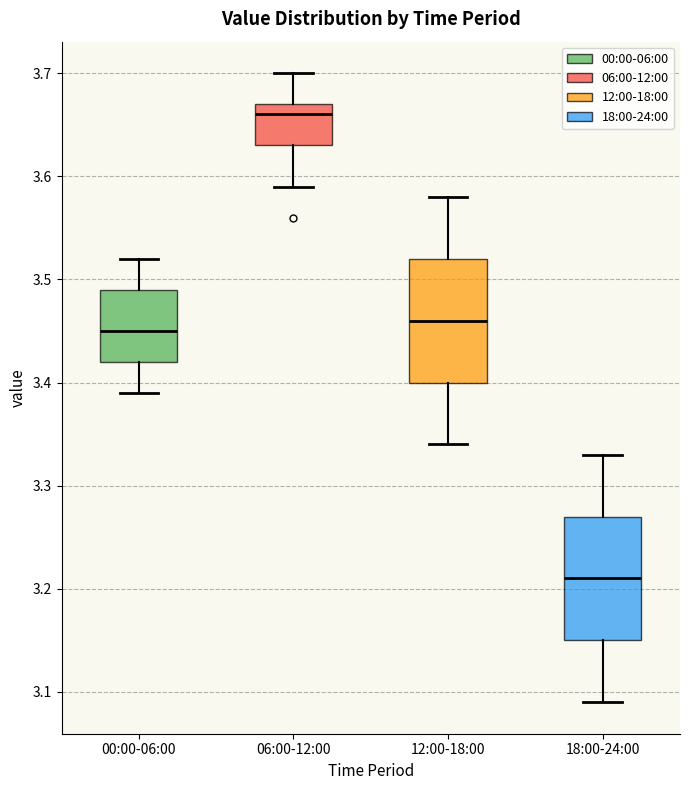

Reading left to right, read every box against the y-axis: the position of its median line, the range the box covers, and the ends of its whiskers. The values are not printed on the chart, so give them approximately, as read against the axis.

00:00-06:00: median 3.45, box 3.42 to 3.49, whiskers 3.39 to 3.52
06:00-12:00: median 3.66, box 3.63 to 3.67, whiskers 3.59 to 3.70
12:00-18:00: median 3.46, box 3.40 to 3.52, whiskers 3.34 to 3.58
18:00-24:00: median 3.21, box 3.15 to 3.27, whiskers 3.09 to 3.33